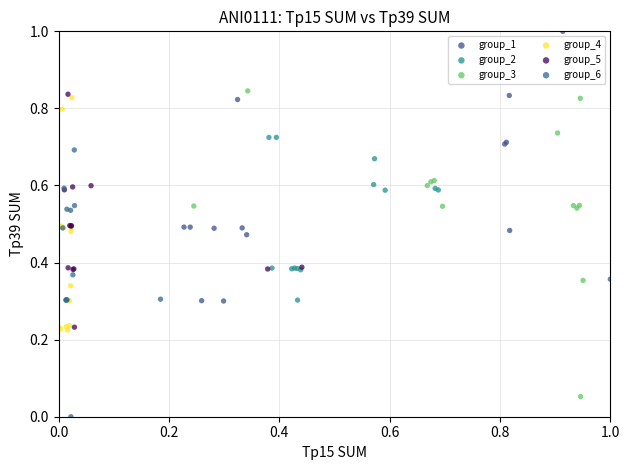

Which series reaches the minimum Y coordinate?

group_6